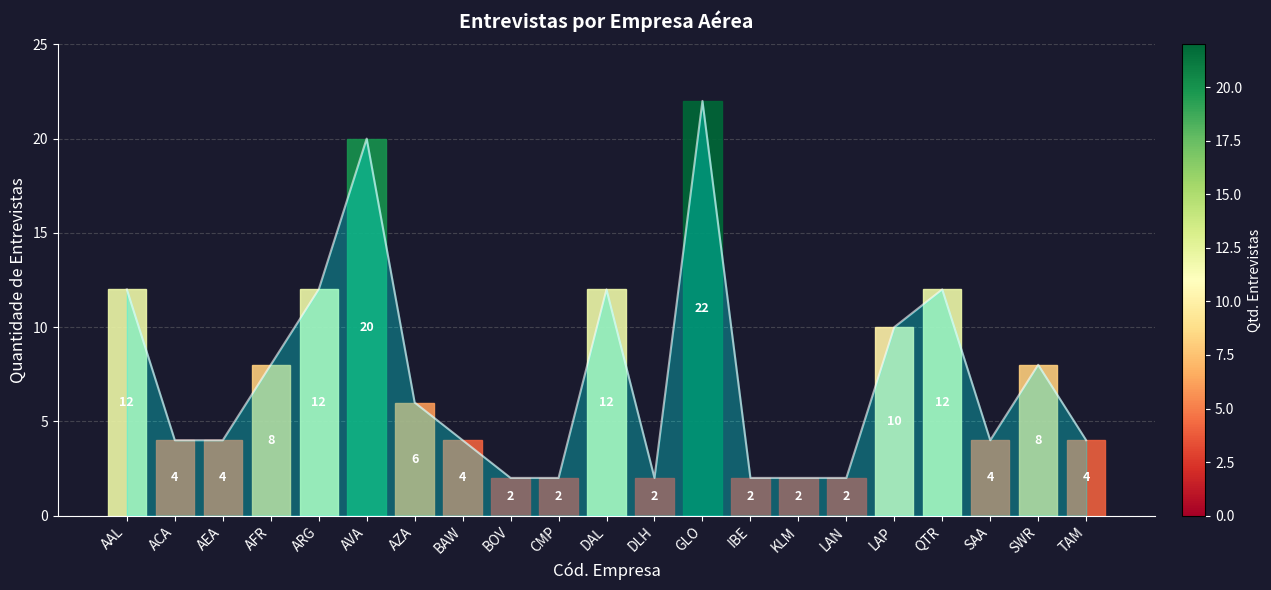

Which label corresponds to the largest value in the chart?

GLO